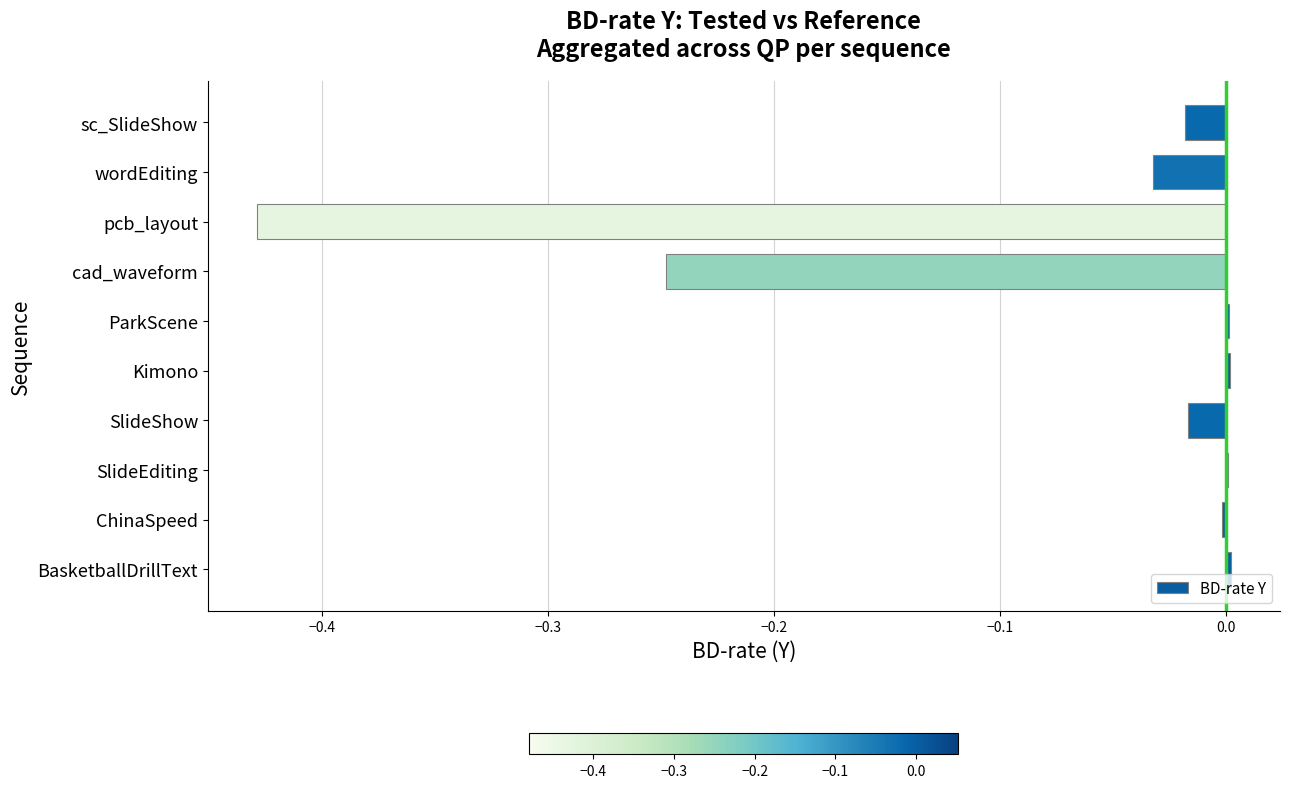

The chart shows a value of 0.0 at BasketballDrillText. True or false?

True